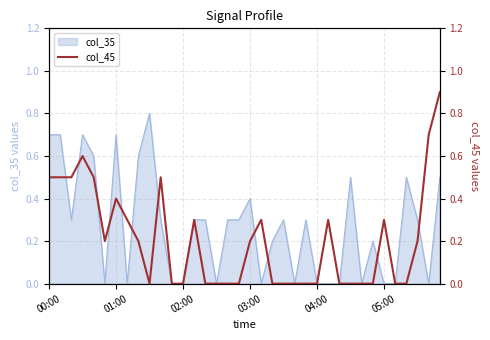

The value at 20 is 0.0. True or false?

True